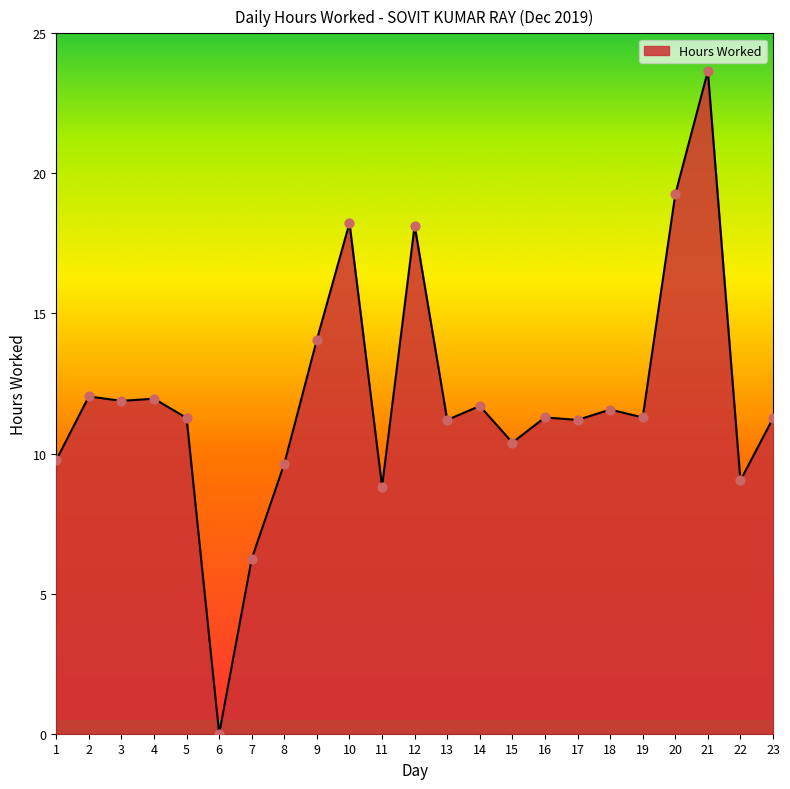

Approximately how many times larger is the value at 17 compared to 1?

1.1